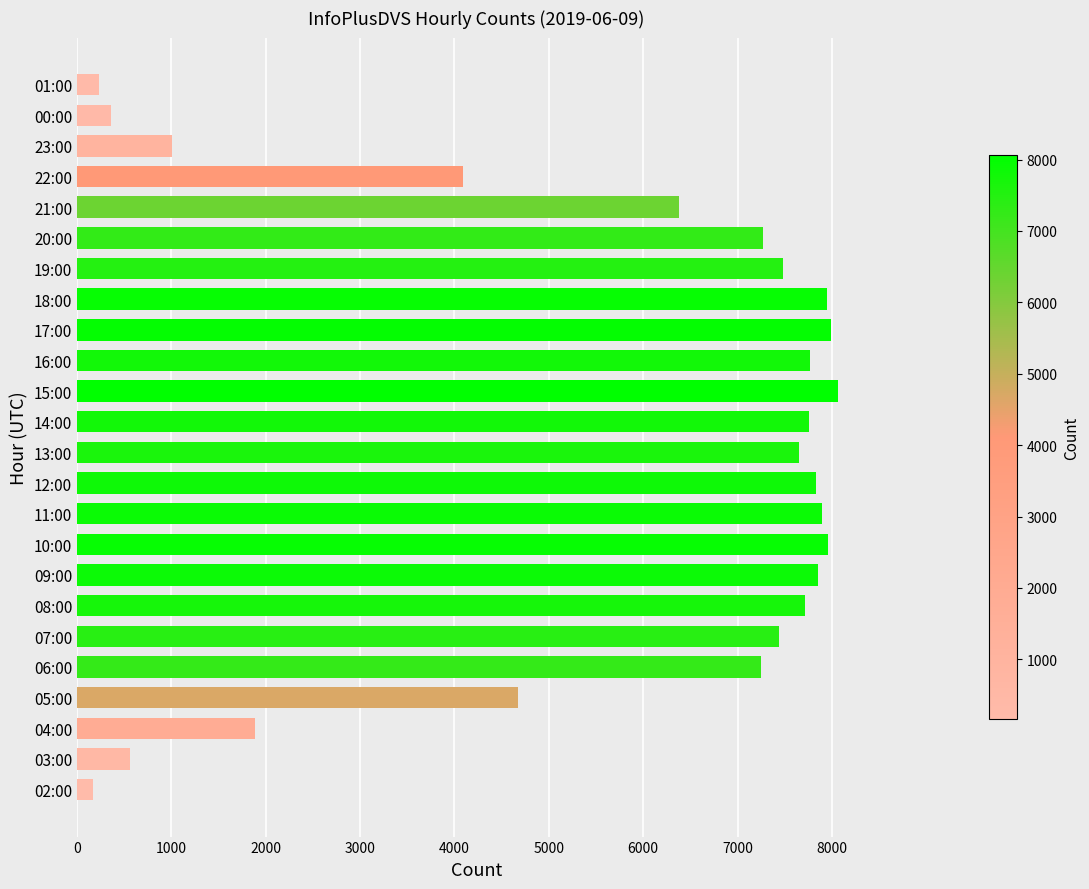

What is the difference between the values at 06:00 and 12:00?

584